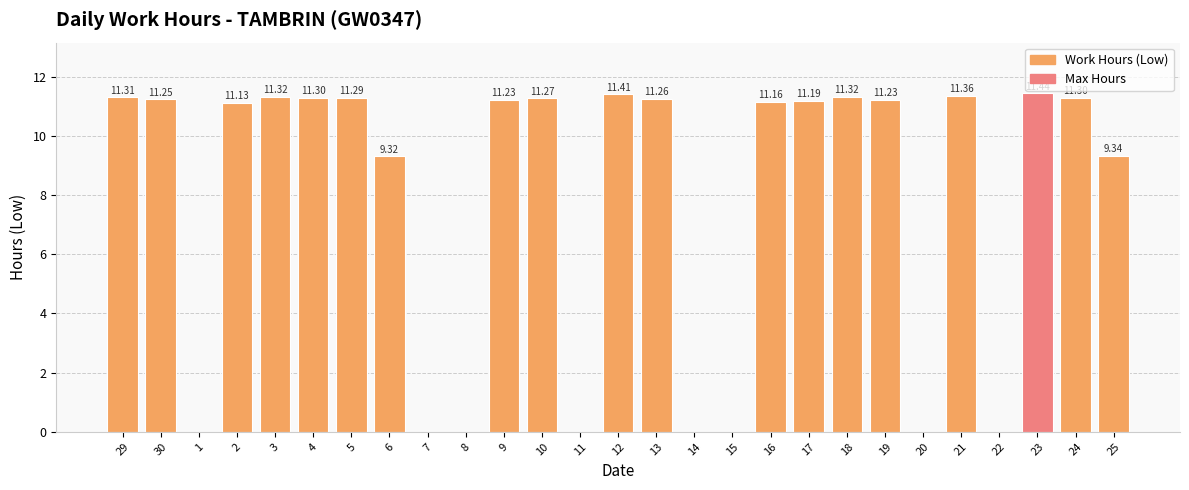

Count the number of categories in the chart.

27